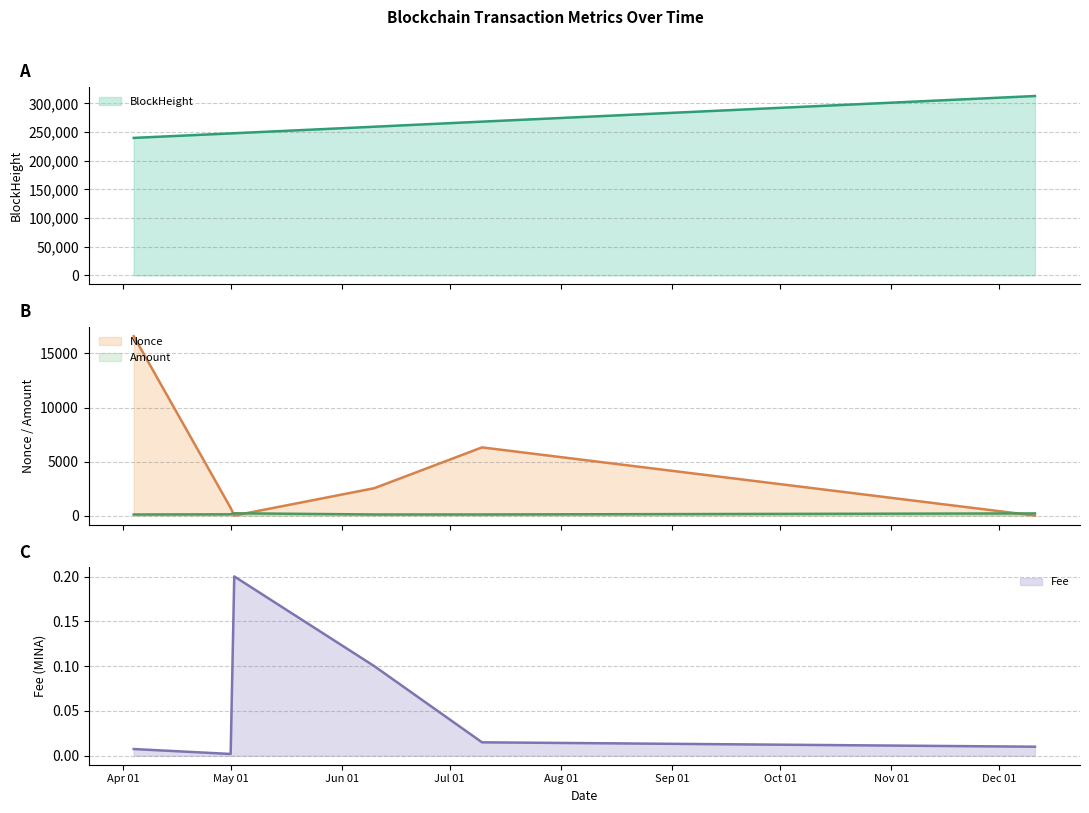

How many interior local valleys does the Nonce series have?

1